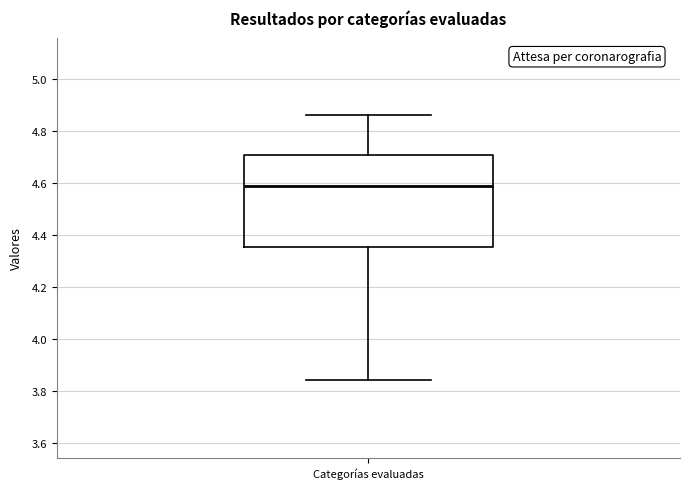

Where is the lower edge of the box for Categorías evaluadas on the y-axis? The values are not printed on the chart, so give them approximately, as read against the axis.

4.36